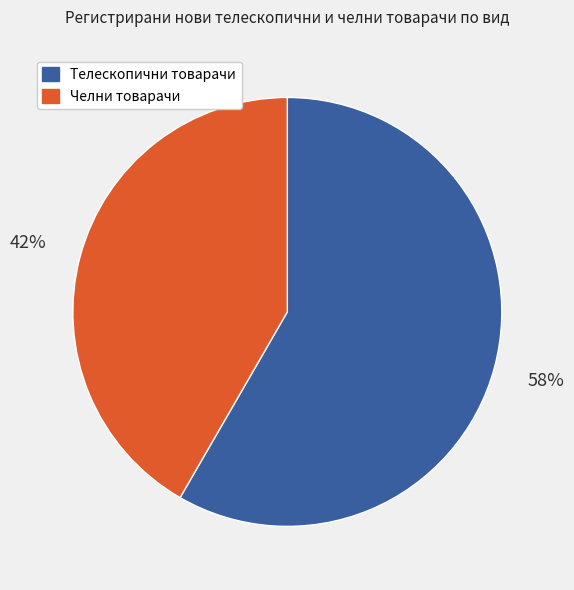

To the nearest percent, what is the average slice percentage?

50%